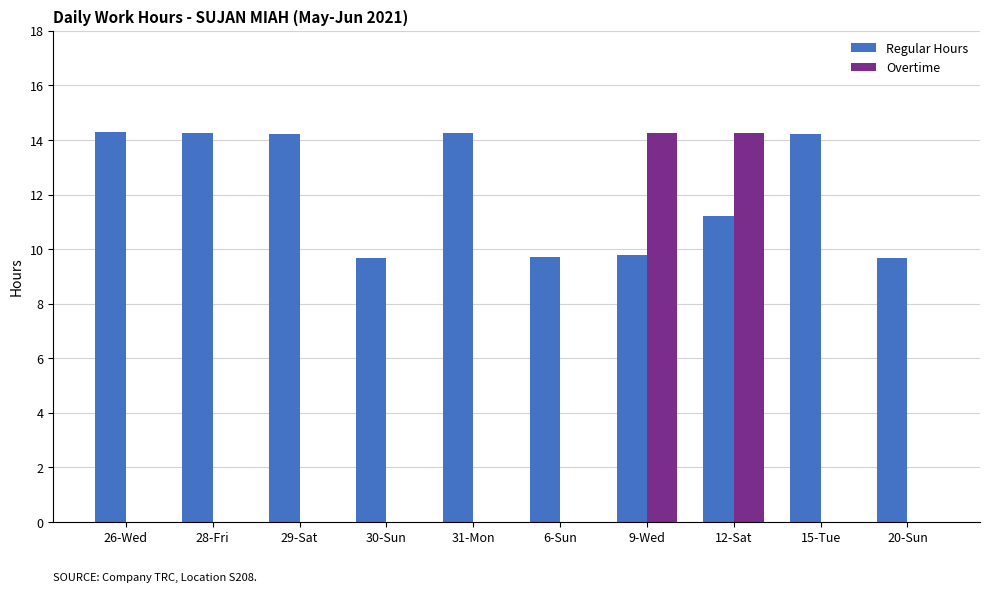

Is it true that Regular Hours equals 14.2 at 15-Tue?

True